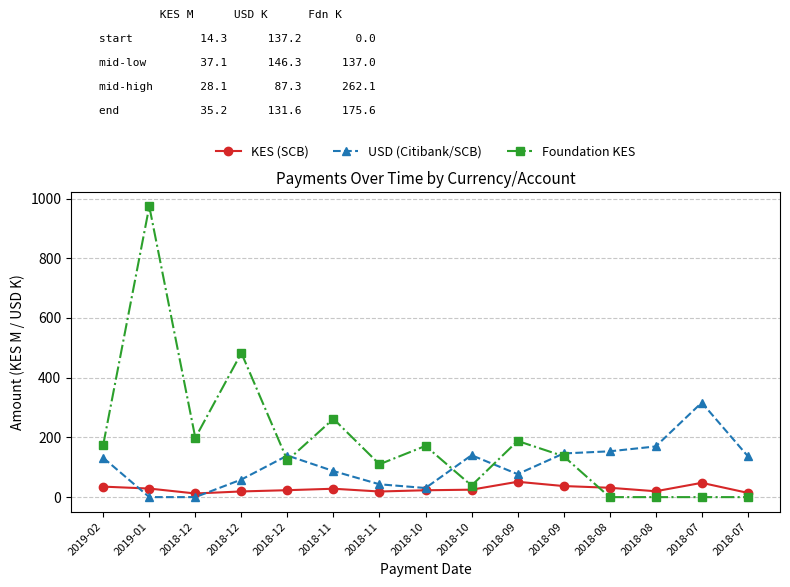

True or false: Foundation KES and KES (SCB) intersect in this chart.

True